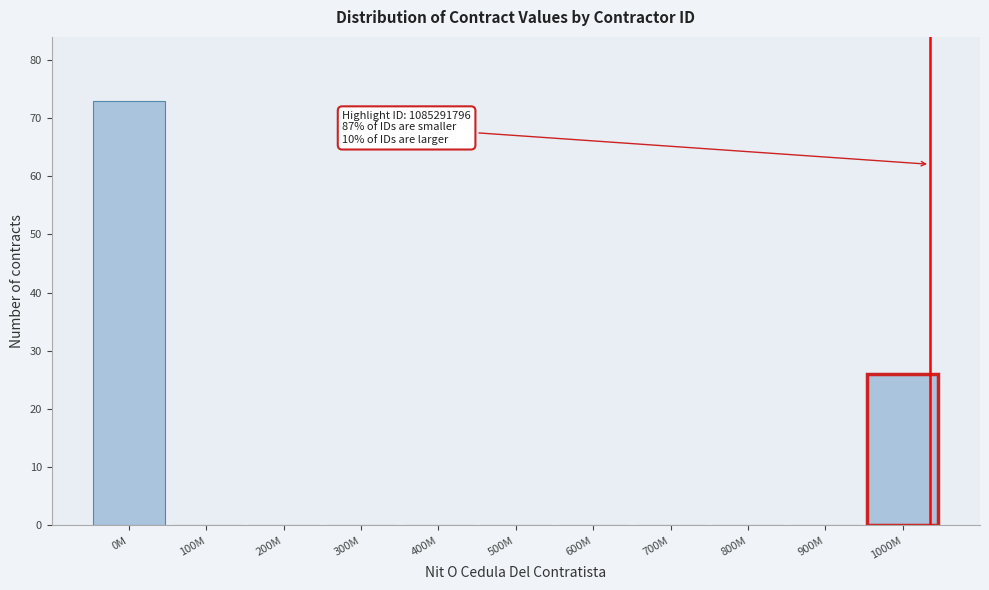

Reading right to left, extract all data points from this chart.

1000M=26	900M=0	800M=0	700M=0	600M=0	500M=0	400M=0	300M=0	200M=0	100M=0	0M=73